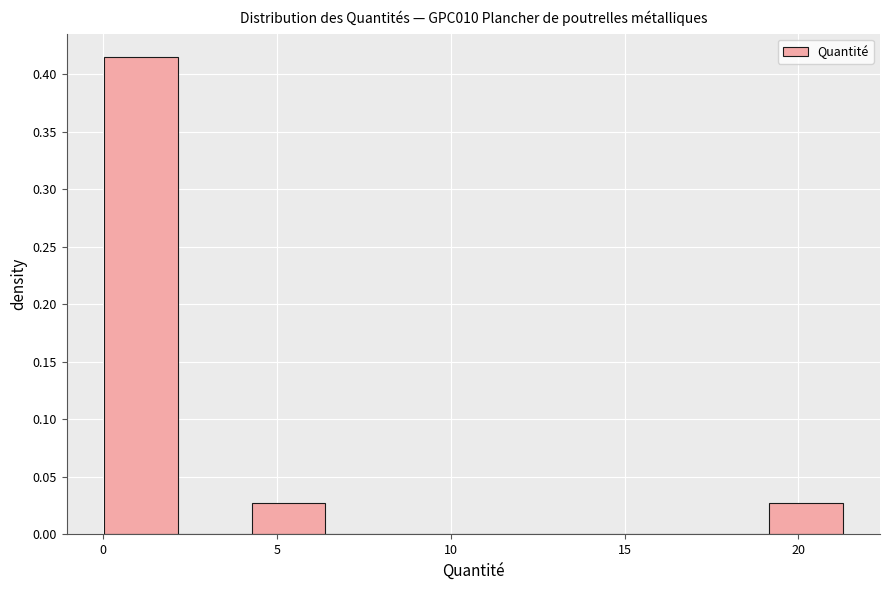

What is the height of the bar covering 19.0 to 21.5 on the x-axis? Neither the bar edges nor the heights are printed on the chart, so give them approximately, as read against the axes.

0.030